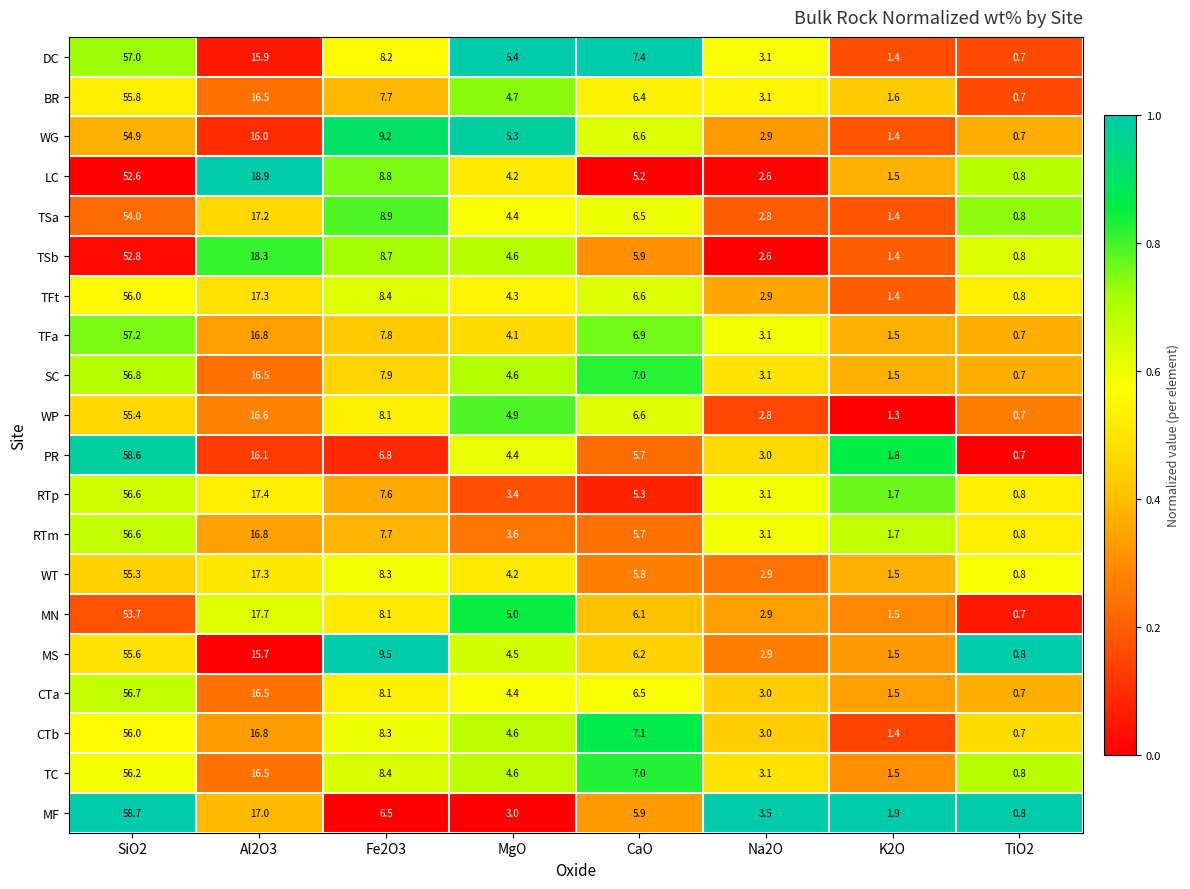

What is the lowest value of the TFt series?

0.8